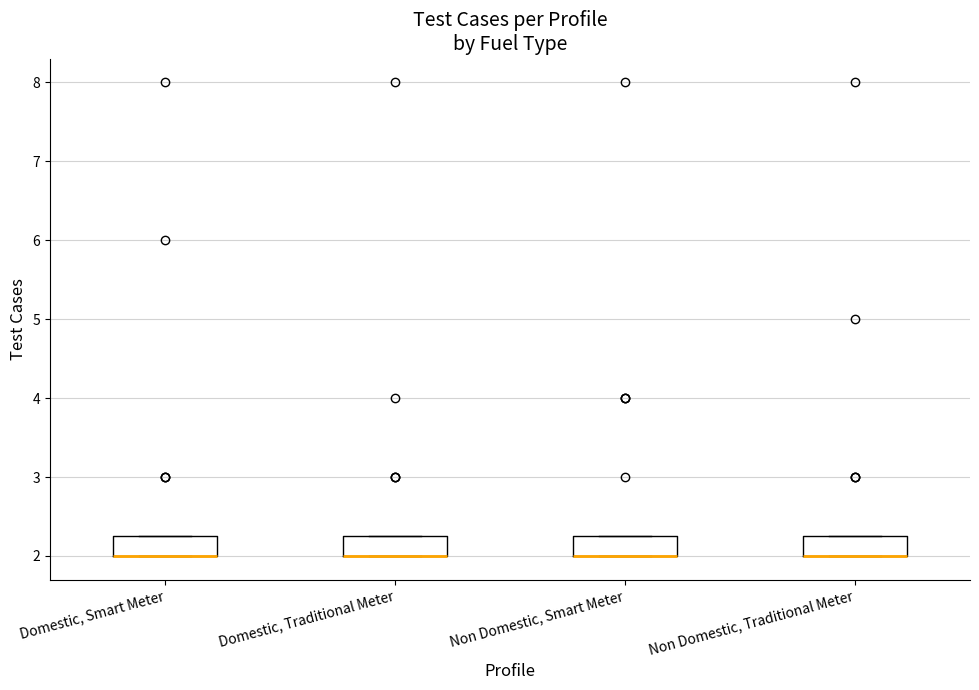

Reading left to right, read every box against the y-axis: the position of its median line, the range the box covers, and the ends of its whiskers. The values are not printed on the chart, so give them approximately, as read against the axis.

Domestic, Smart Meter: median 2.0 (drawn on the box's lower edge), box 2.0 to 2.3, whiskers 2.0 to 2.3
Domestic, Traditional Meter: median 2.0 (drawn on the box's lower edge), box 2.0 to 2.3, whiskers 2.0 to 2.3
Non Domestic, Smart Meter: median 2.0 (drawn on the box's lower edge), box 2.0 to 2.3, whiskers 2.0 to 2.3
Non Domestic, Traditional Meter: median 2.0 (drawn on the box's lower edge), box 2.0 to 2.3, whiskers 2.0 to 2.3